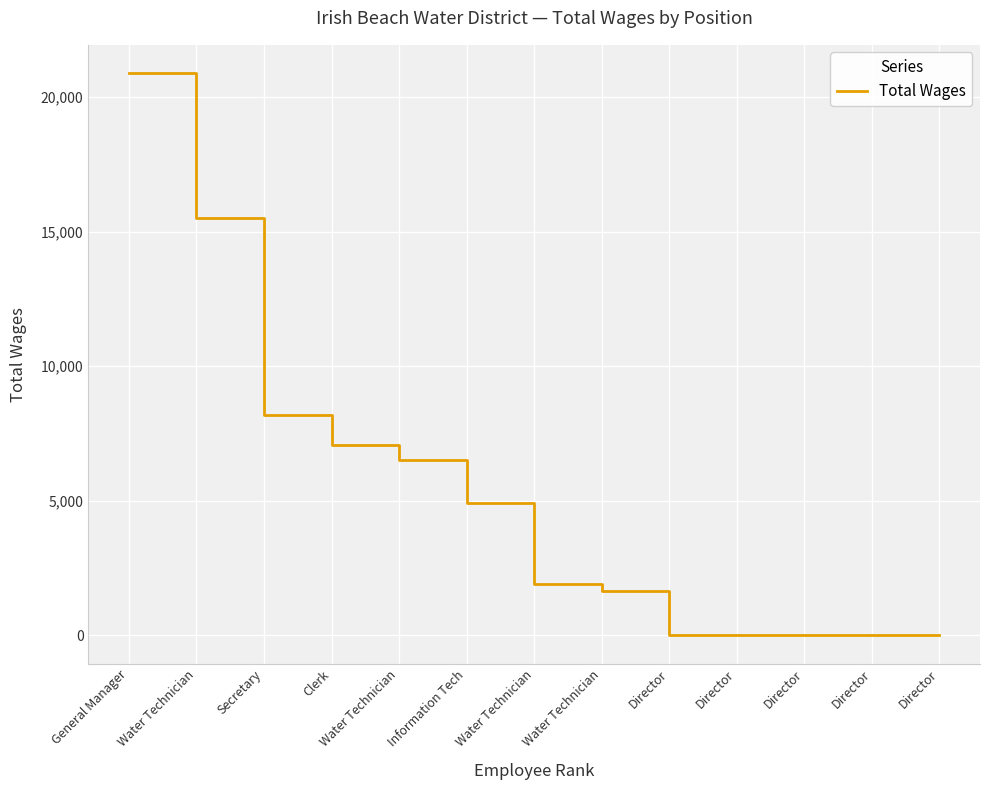

What is the difference between the maximum and minimum values?

20894